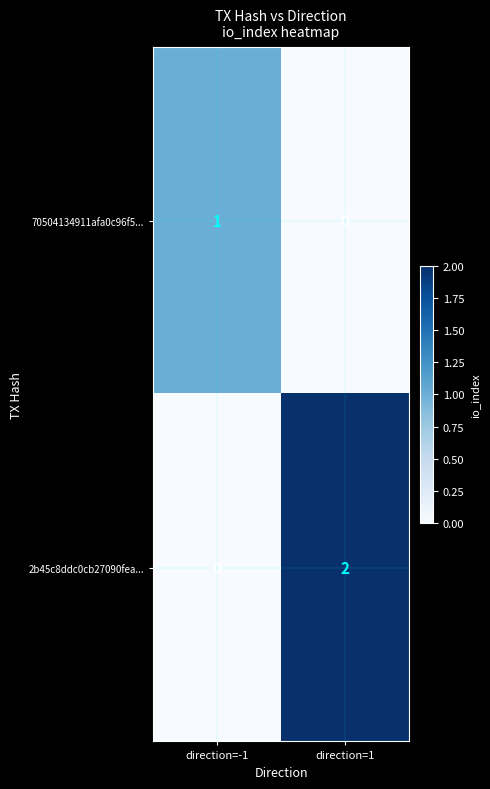

At which category is the sum across all series the highest?

direction=1